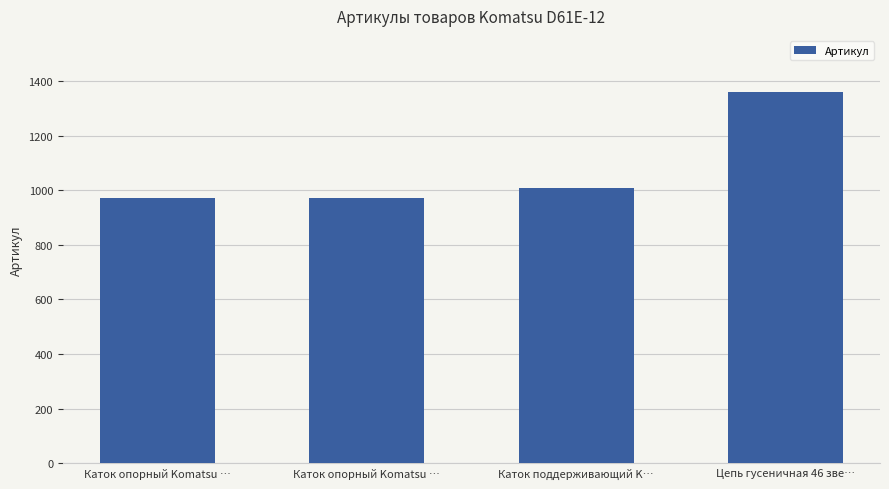

How many bars are there in total?

4